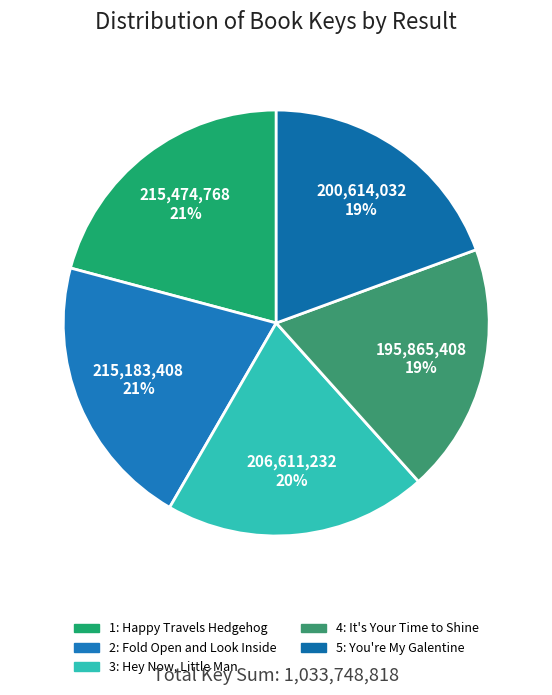

To the nearest percent, what percentage of the pie is 5: You're My Galentine?

19%